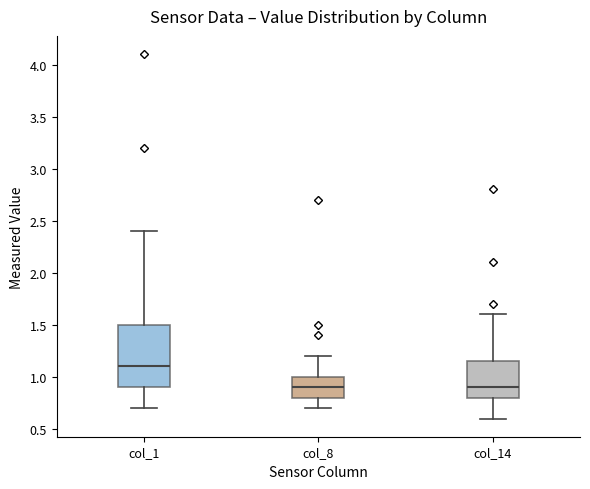

Where is the lower edge of the box for col_14 on the y-axis? The values are not printed on the chart, so give them approximately, as read against the axis.

0.80